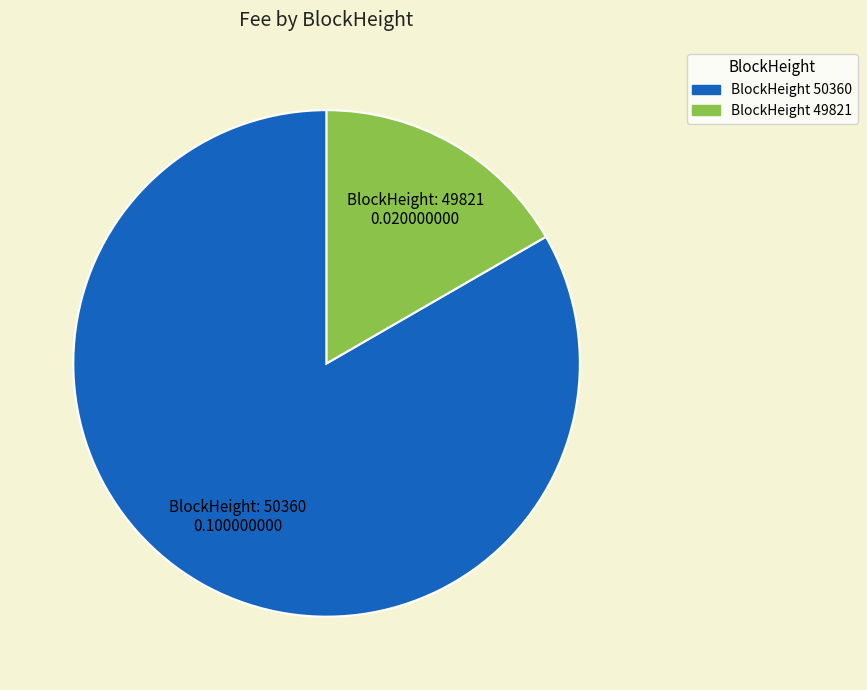

Is there any slice that represents more than half of the pie?

Yes